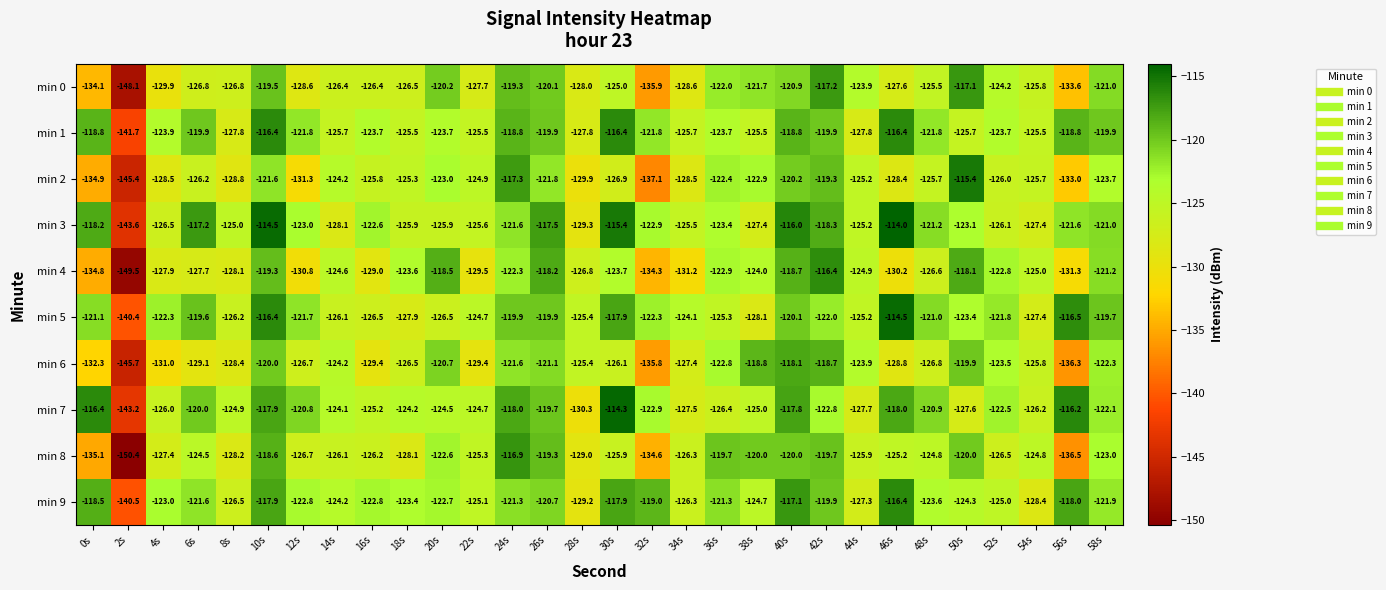

What is the average value of the min 3 series?

-123.1